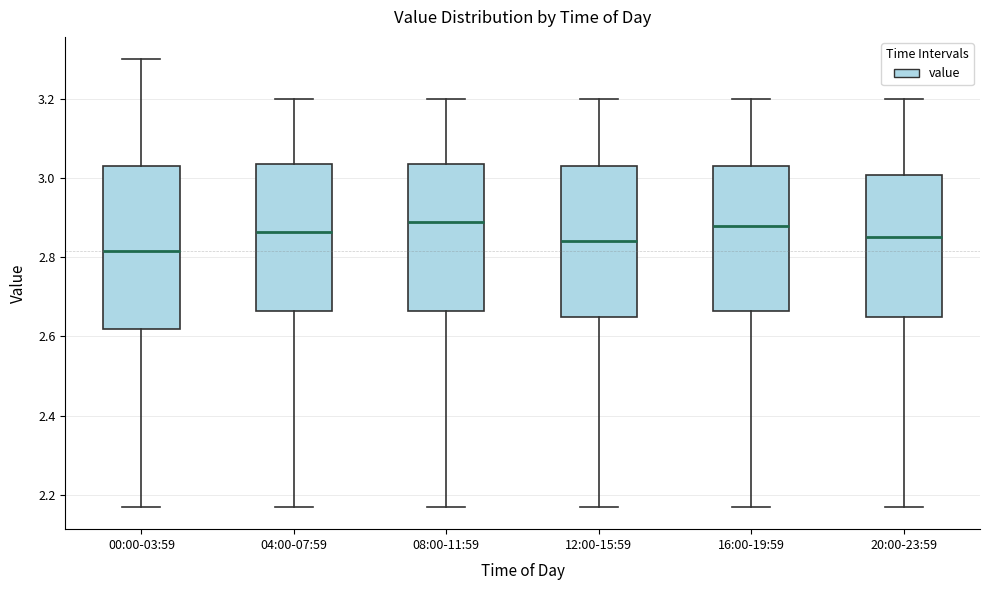

Which box is the tallest, from its lower edge to its upper edge?

00:00-03:59